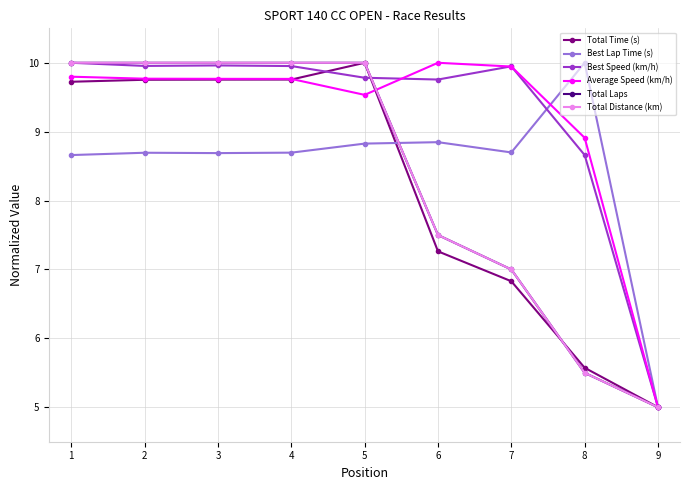

Is this an area chart (filled region under the line)?

No